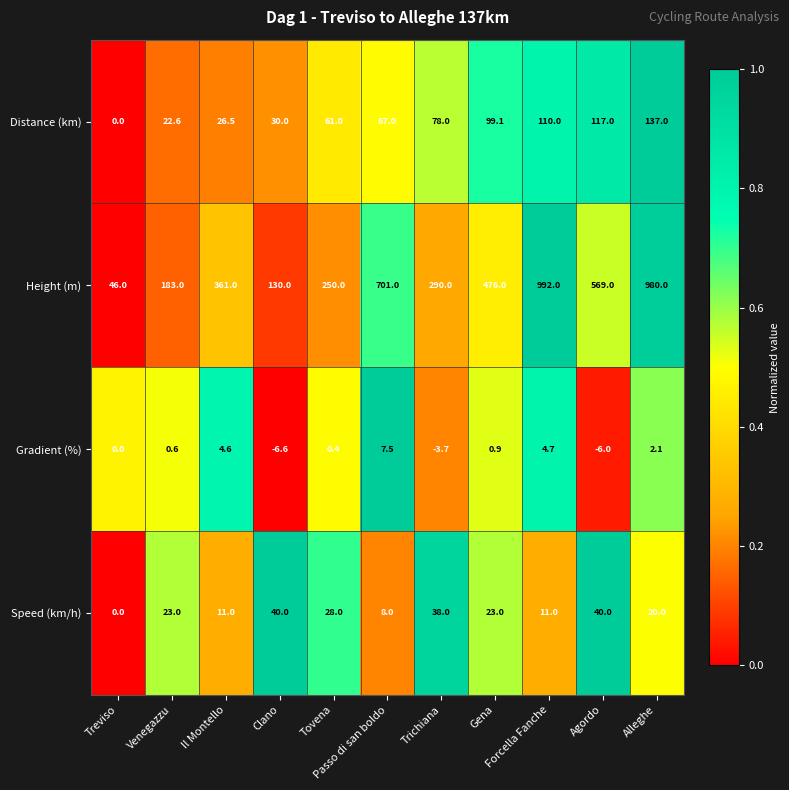

Which series has the widest spread of values?

Height (m)